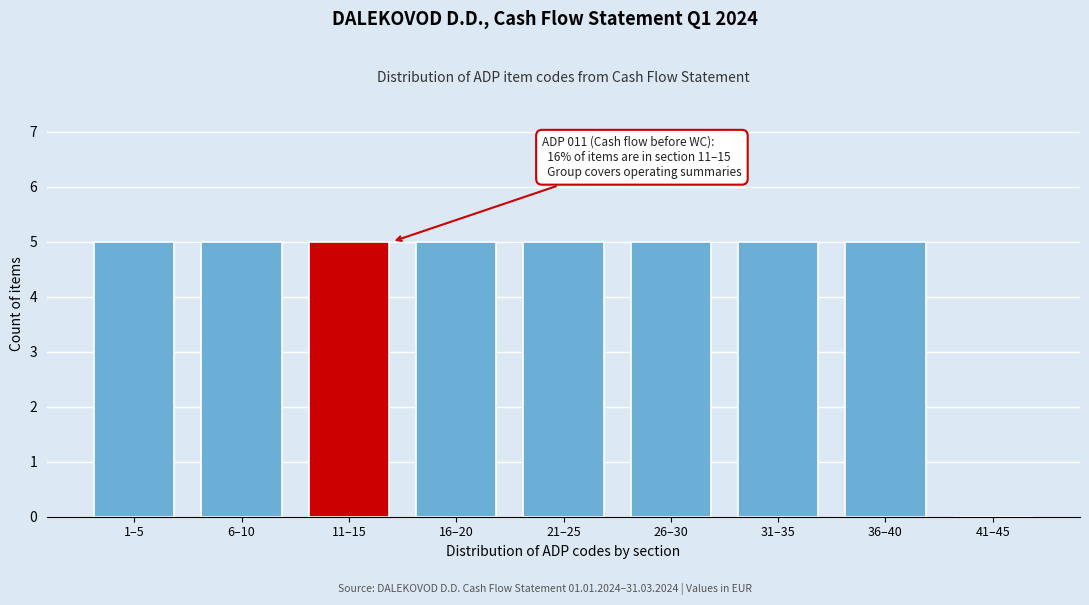

Reading left to right, list all the values displayed in this chart.

1–5=5	6–10=5	11–15=5	16–20=5	21–25=5	26–30=5	31–35=5	36–40=5	41–45=0